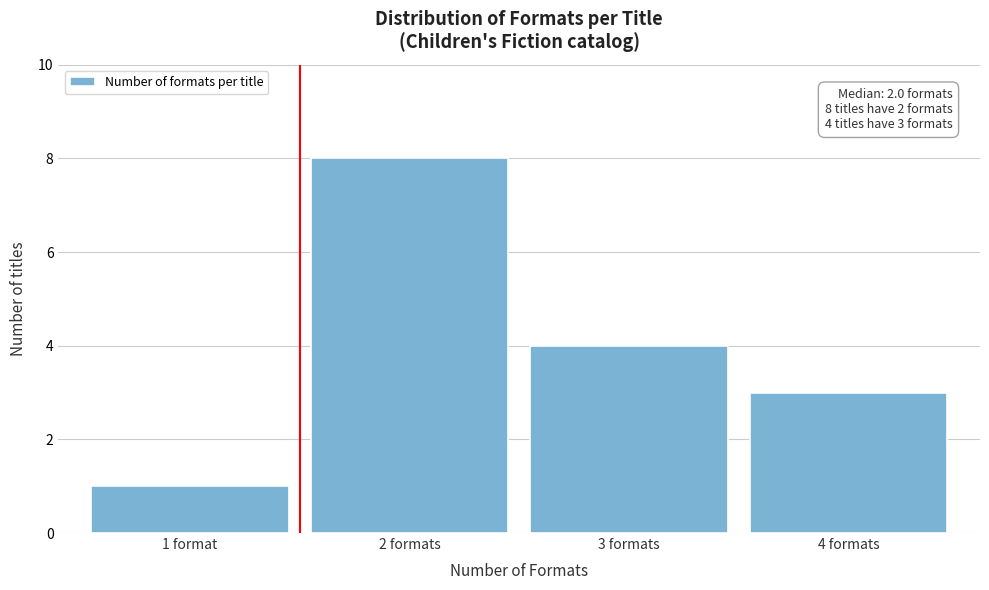

Reading left to right, transcribe all the data shown in this chart.

1 format=1	2 formats=8	3 formats=4	4 formats=3